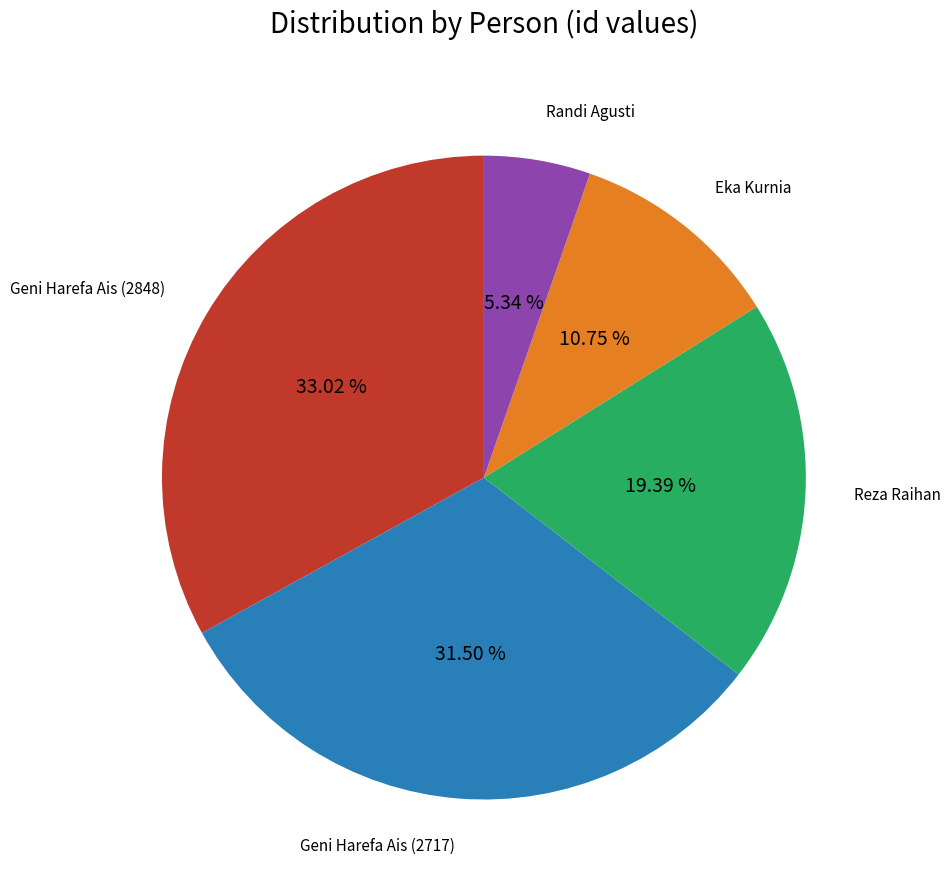

Which category has the smallest portion of the pie?

Randi Agusti